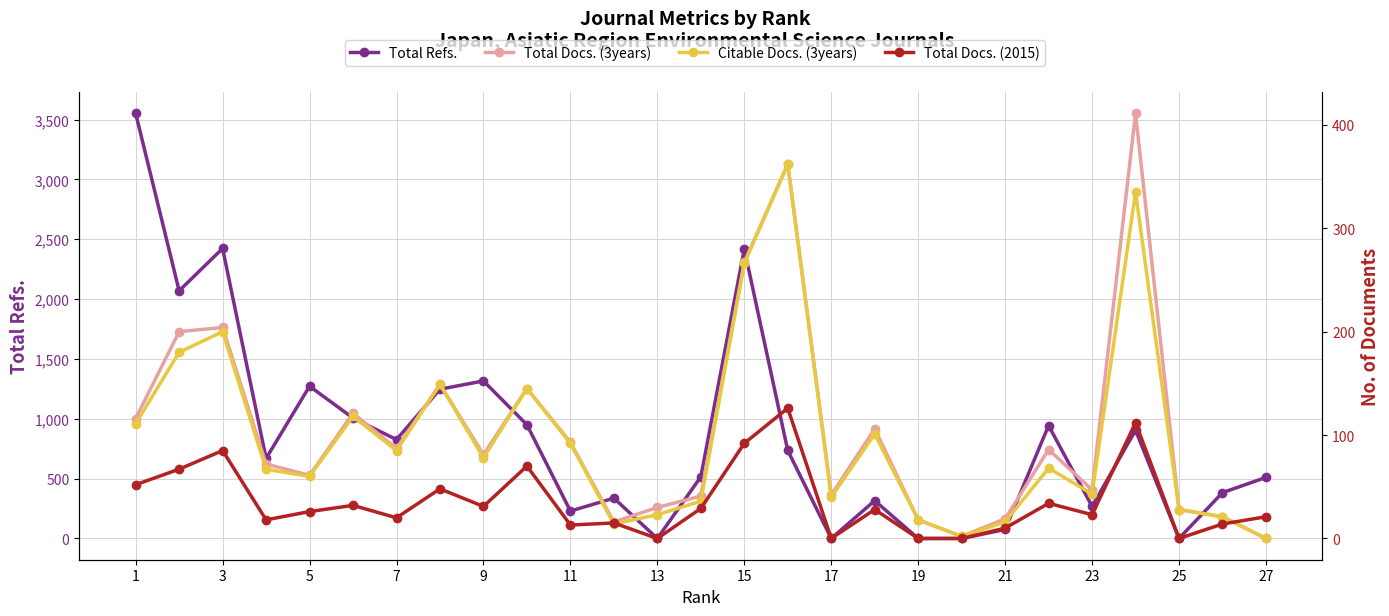

What is the sum of all Citable Docs. (3years) values?

2658